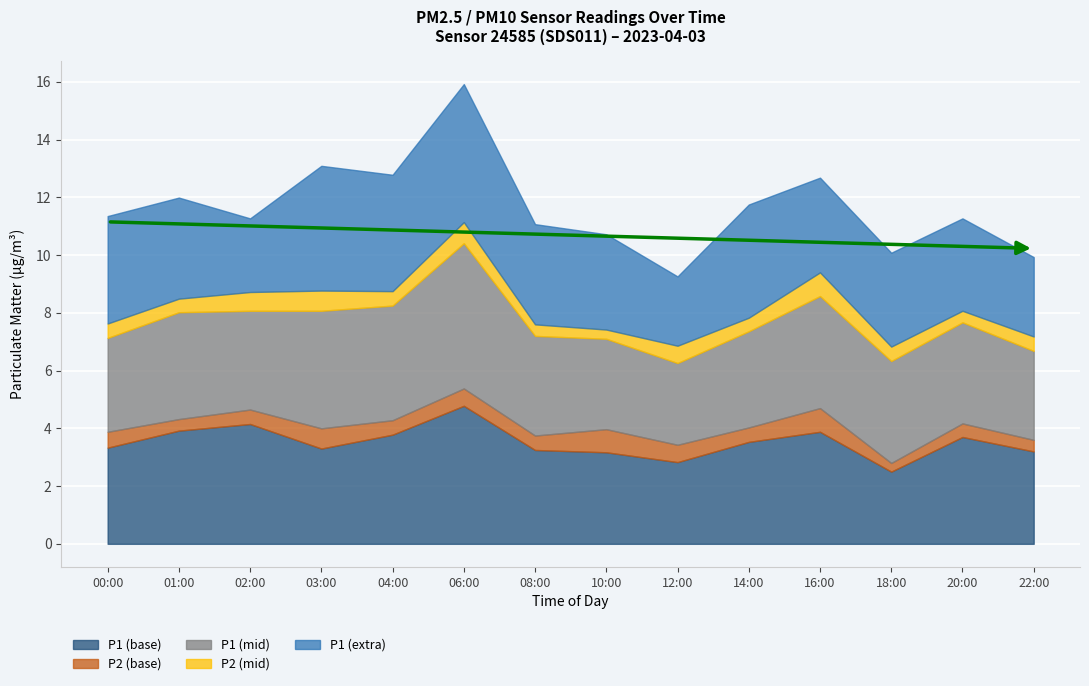

What is the total value across all series at 14:00?

11.8